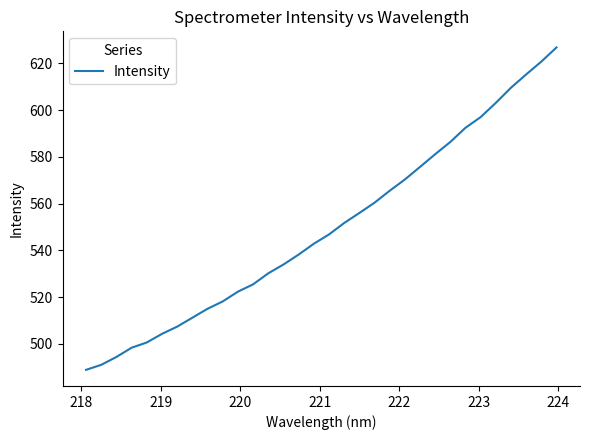

What is the difference between the maximum and minimum values?

138.0